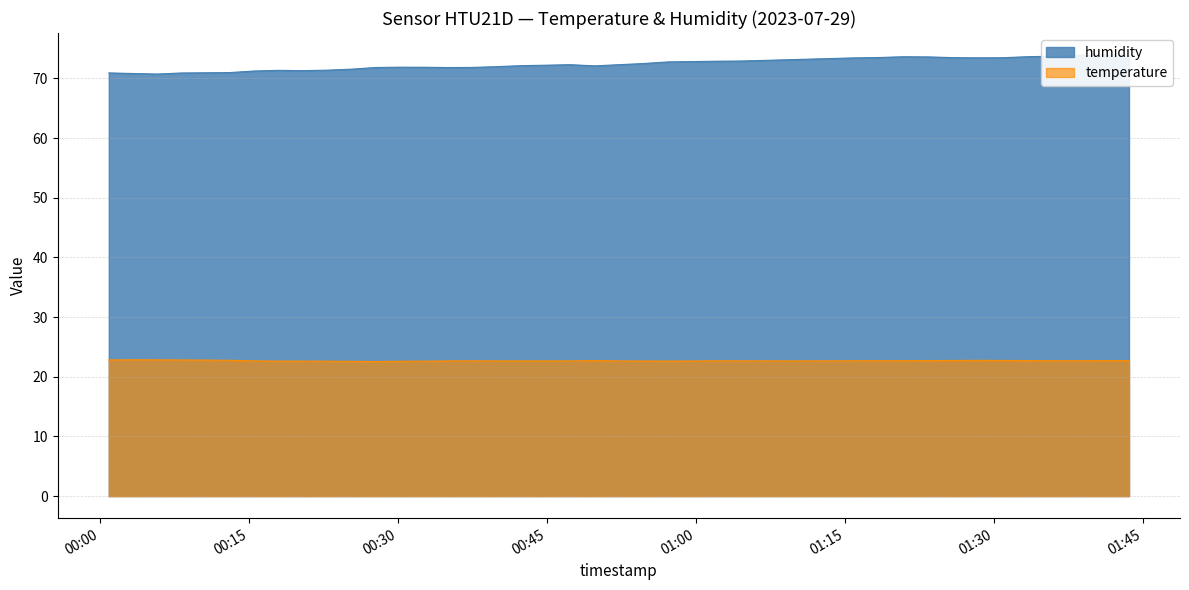

At which category is the sum across all series the highest?

2023-07-29T01:41:09